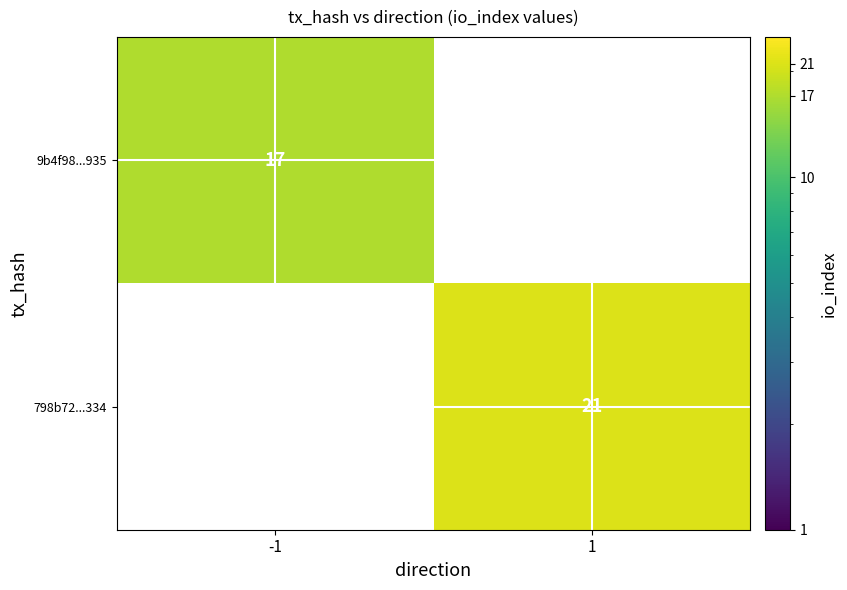

The 9b4f98...935 series shows 4 at -1. True or false?

False